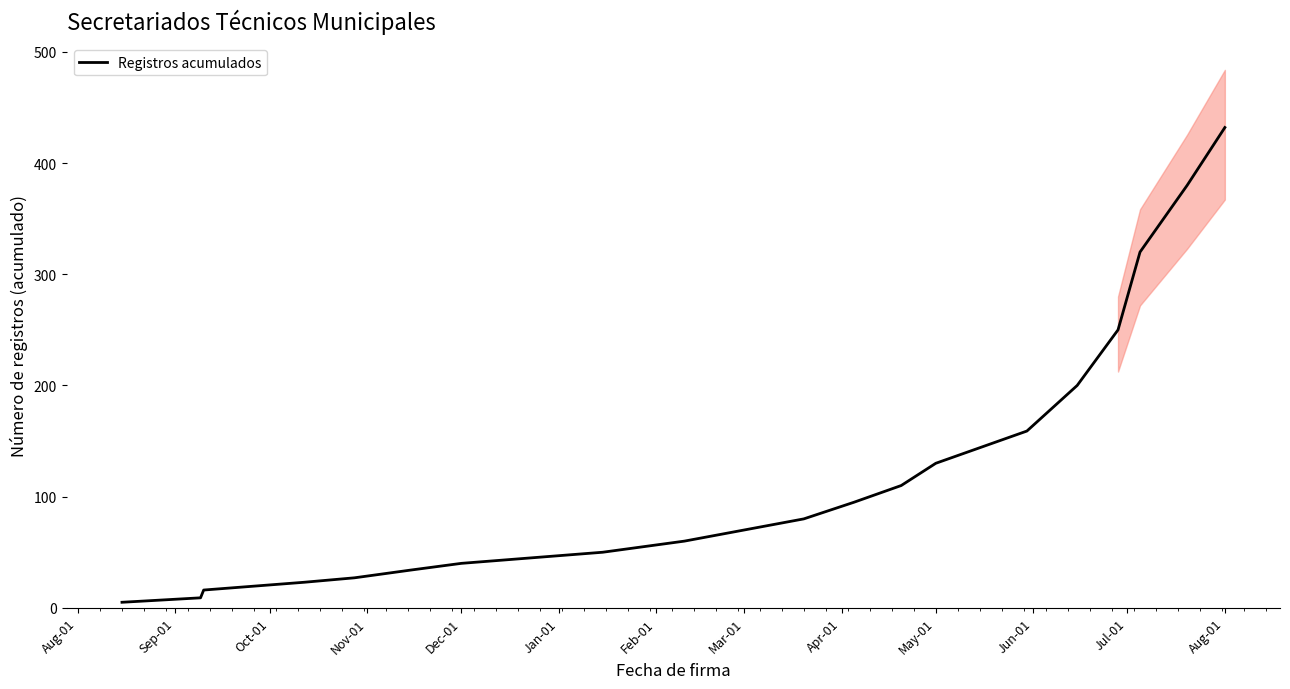

Between 19 and Oct-01, which is larger?

19